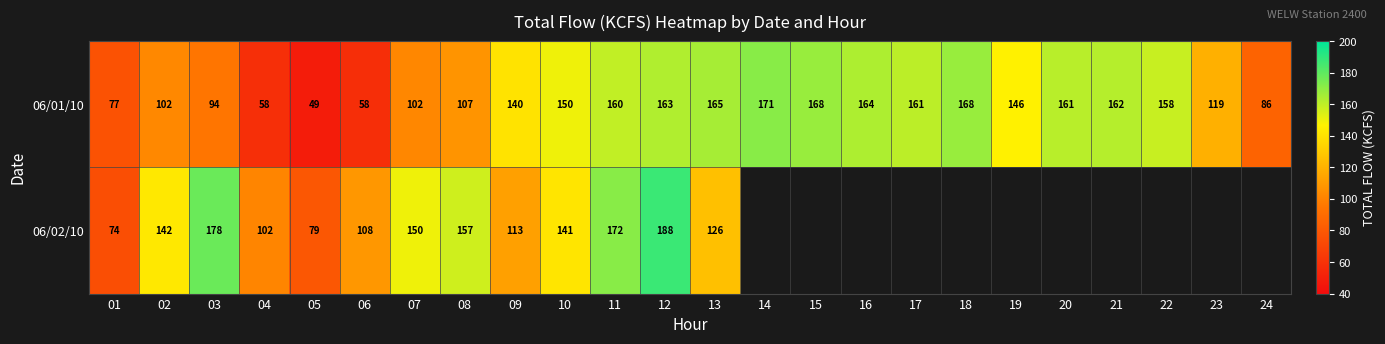

The value of 06/02/10 at 12 is 67.6. True or false?

False